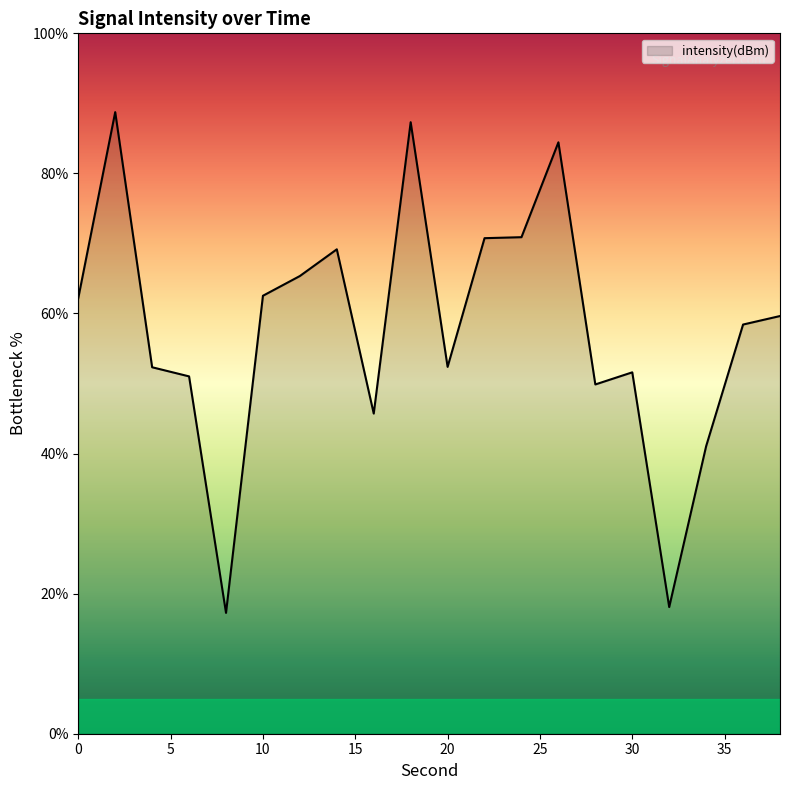

What is the difference between the maximum and minimum values?

71.5